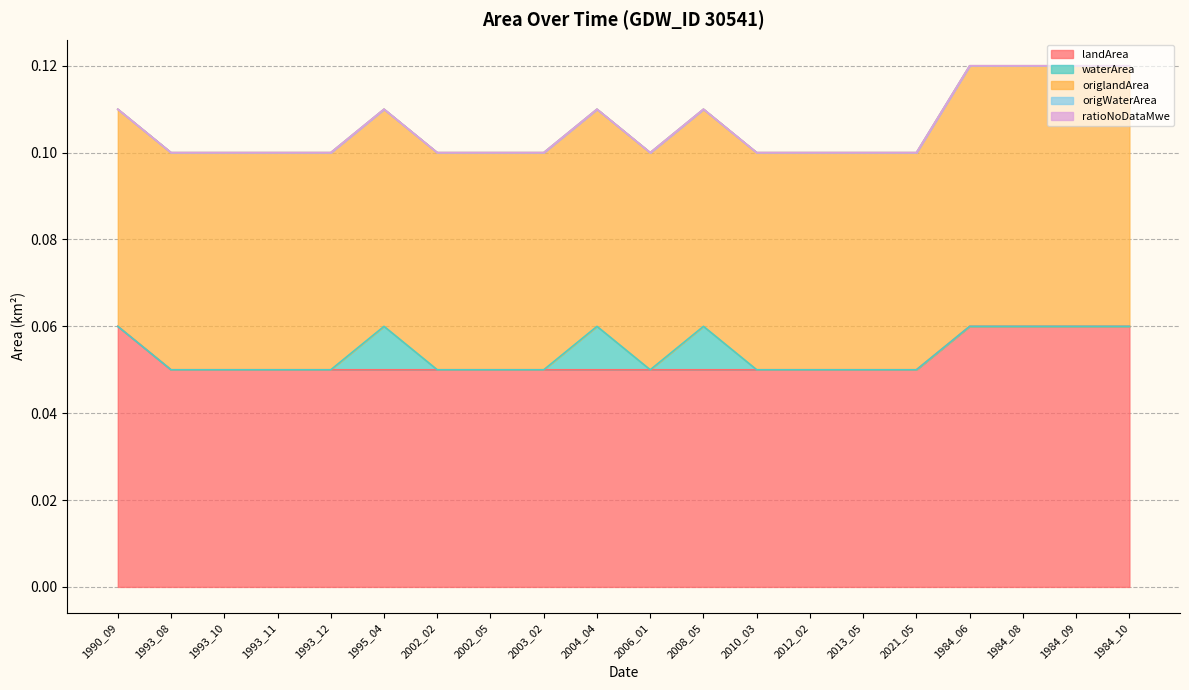

What is the sum of all origlandArea values?

1.0